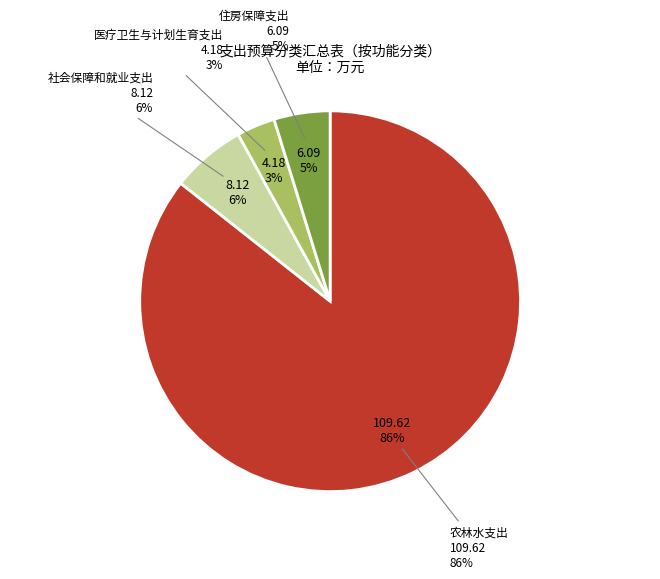

What is the smallest slice in the pie chart?

医疗卫生与计划生育支出